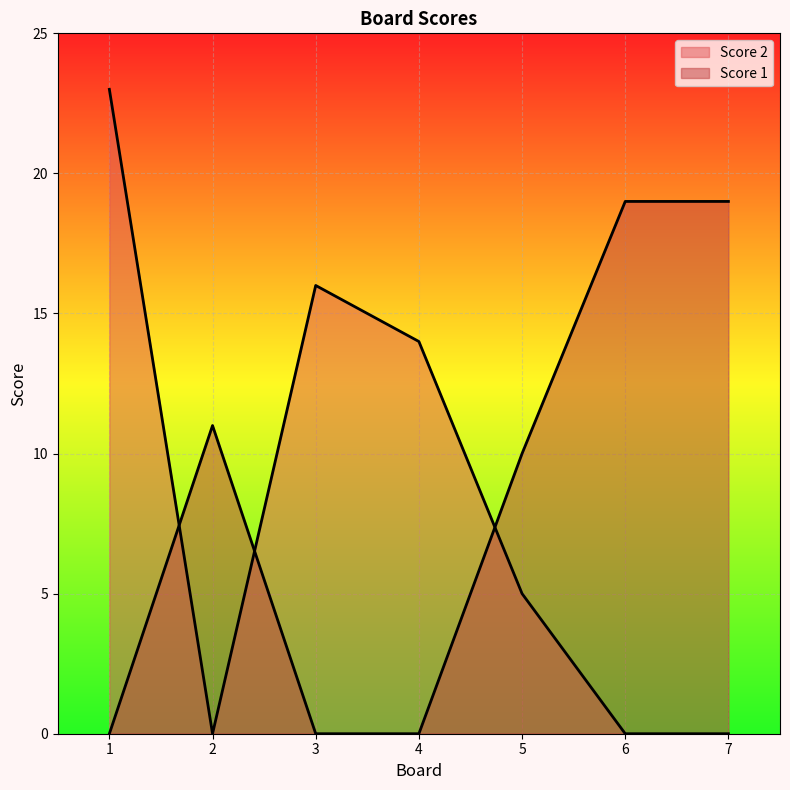

Count the Score 1 values in the range 0 to 19.

7